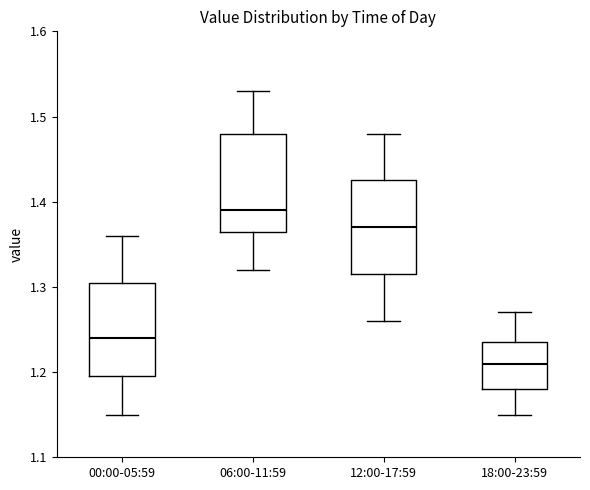

Which box's median line is the lowest?

18:00-23:59